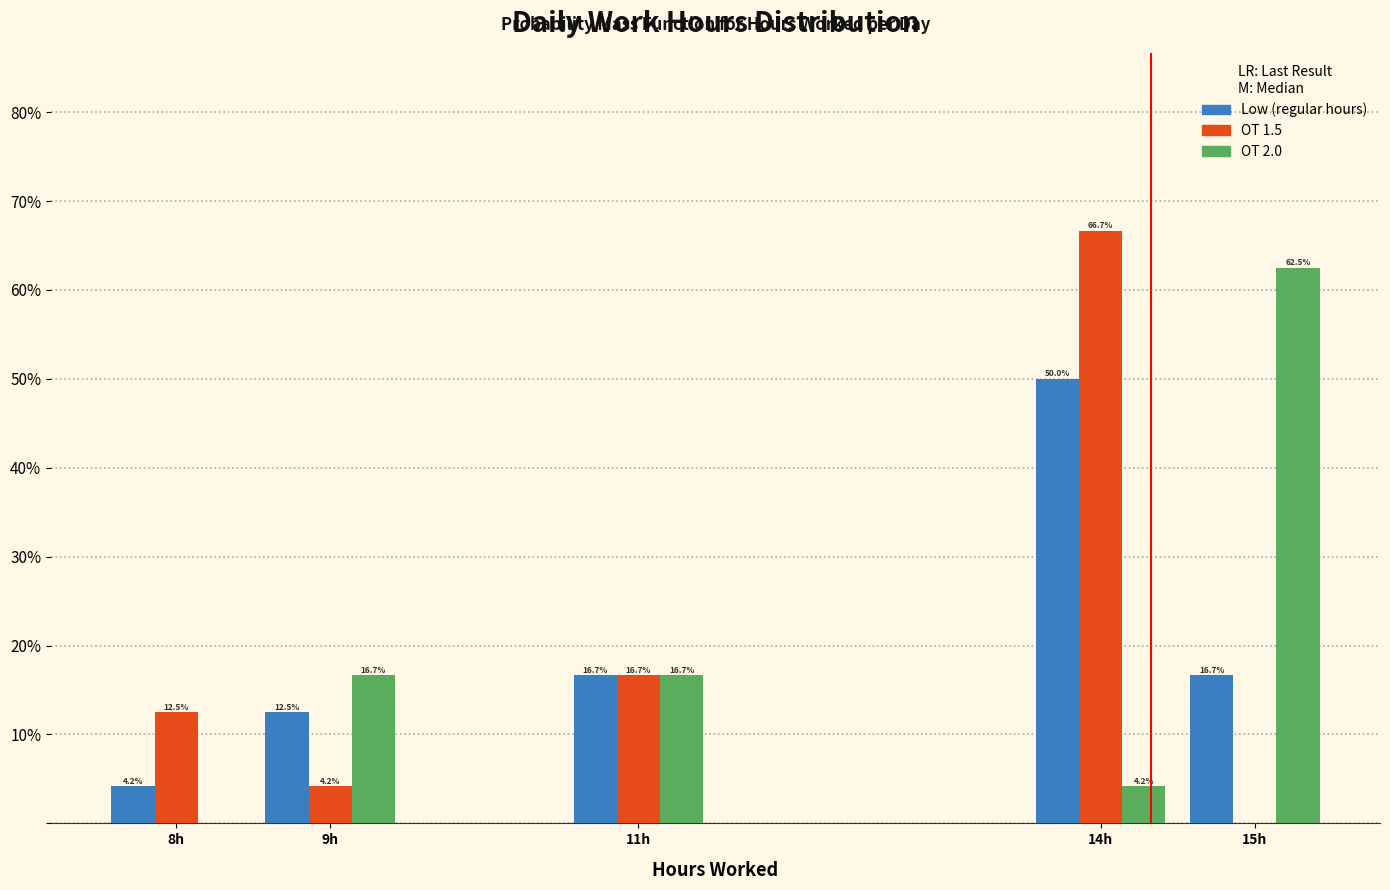

Reading left to right, what are all the values shown in this chart?

Low: 8h=4.2	9h=12.5	11h=16.7	14h=50.0	15h=16.7
OT 1.5: 8h=12.5	9h=4.2	11h=16.7	14h=66.7	15h=0.0
OT 2.0: 8h=0.0	9h=16.7	11h=16.7	14h=4.2	15h=62.5